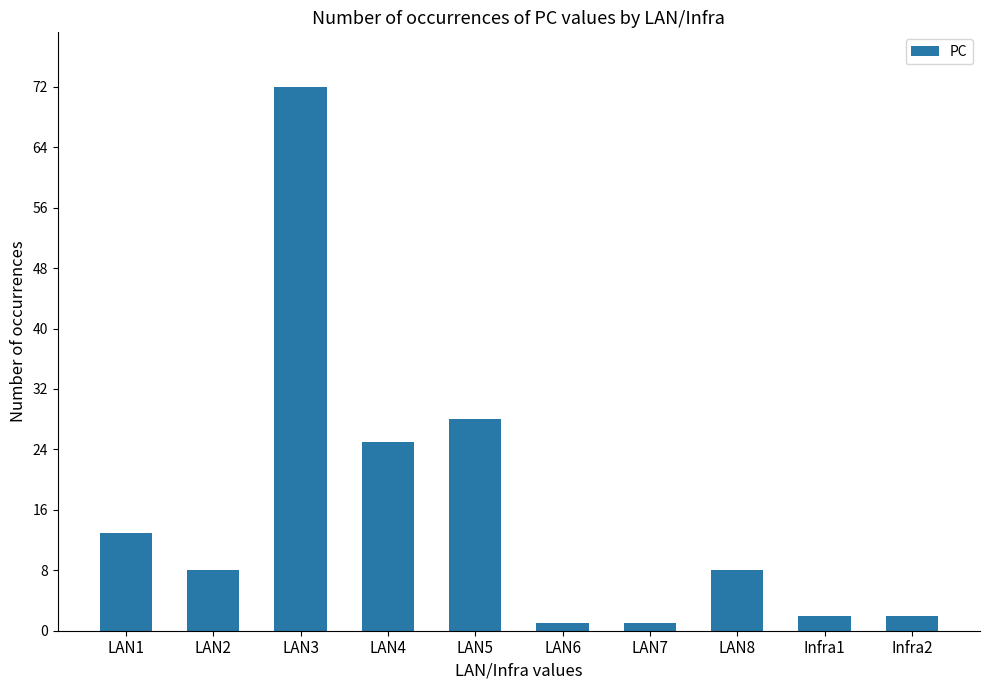

Is it true that the value at LAN4 is 17?

False